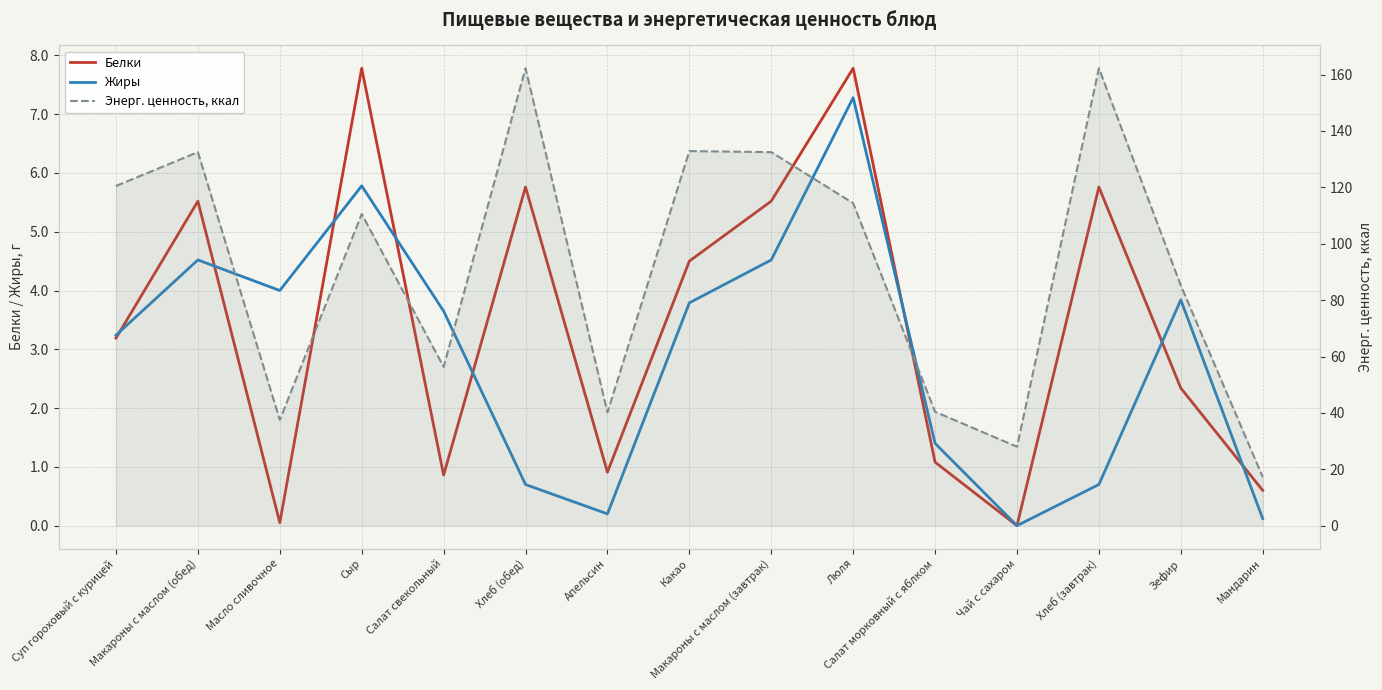

At which category does Жиры reach its first local valley?

Масло сливочное